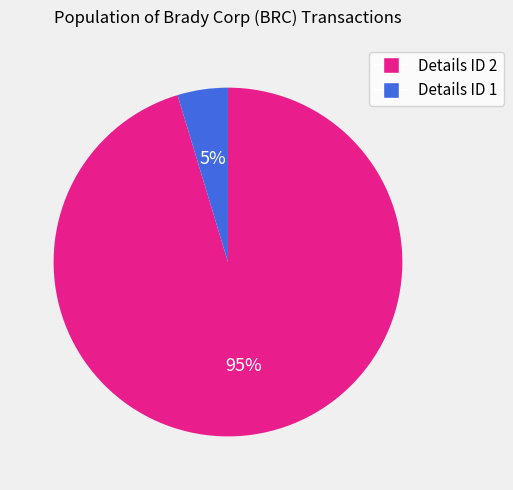

Is there a majority slice in this chart?

Yes